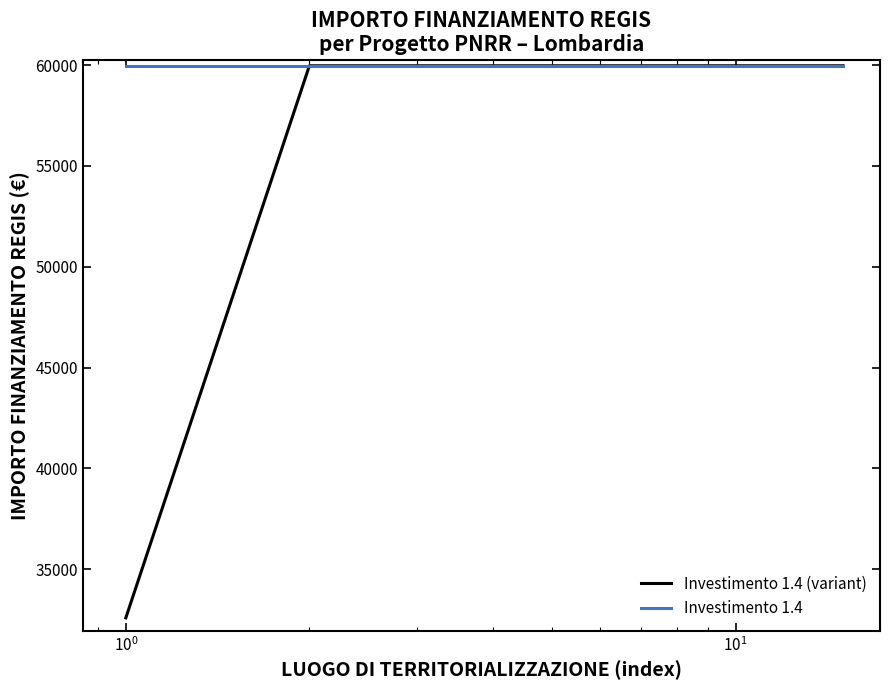

What is the average value of the Investimento 1.4 series?

59966